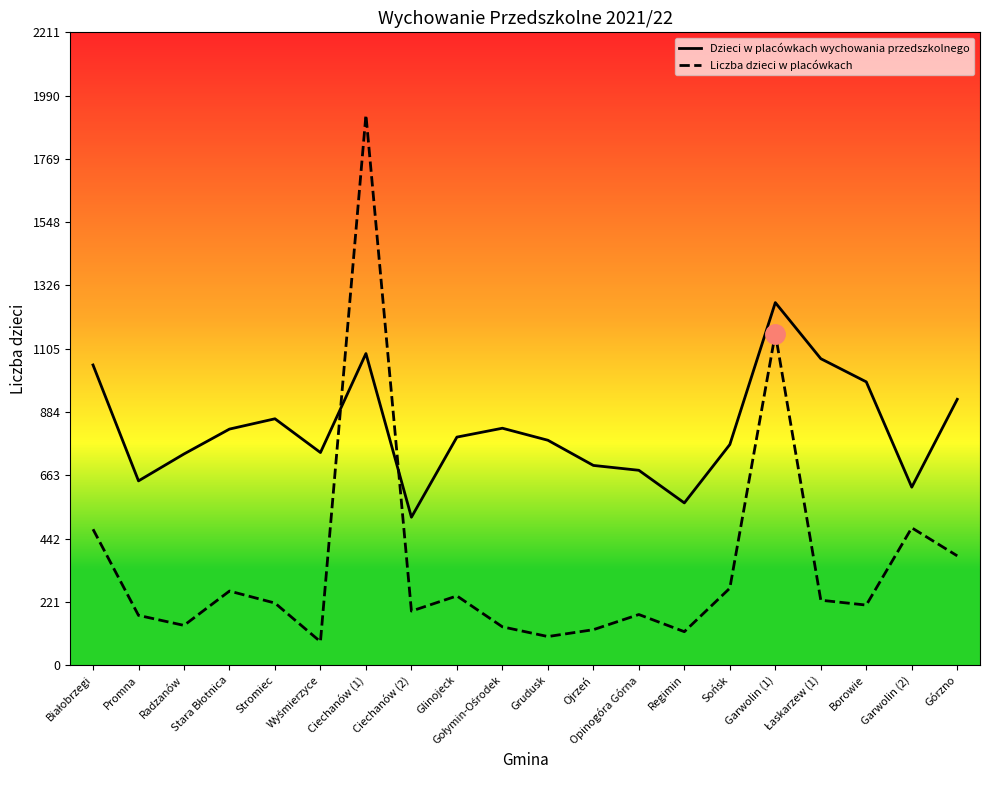

How many values in the Liczba dzieci w placówkach series are below 217?

10